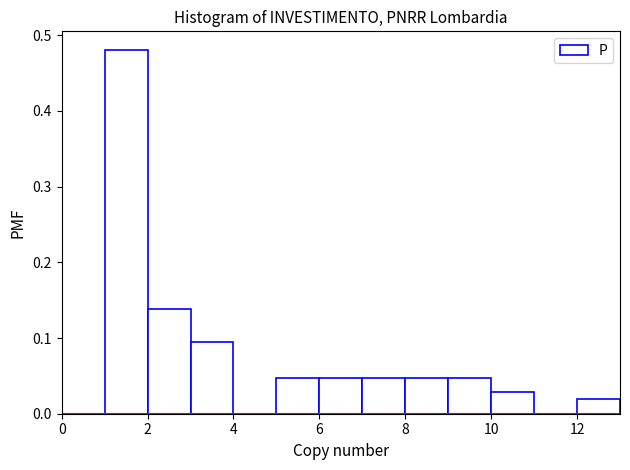

Reading left to right, list every bar in this chart as the range it spans on the x-axis followed by its height. The values are not printed on the chart, so give them approximately, as read against the axis.

0 to 1: 0
1 to 2: 0.48
2 to 3: 0.14
3 to 4: 0.10
4 to 5: 0
5 to 6: 0.05
6 to 7: 0.05
7 to 8: 0.05
8 to 9: 0.05
9 to 10: 0.05
10 to 11: 0.03
11 to 12: 0
12 to 13: 0.02